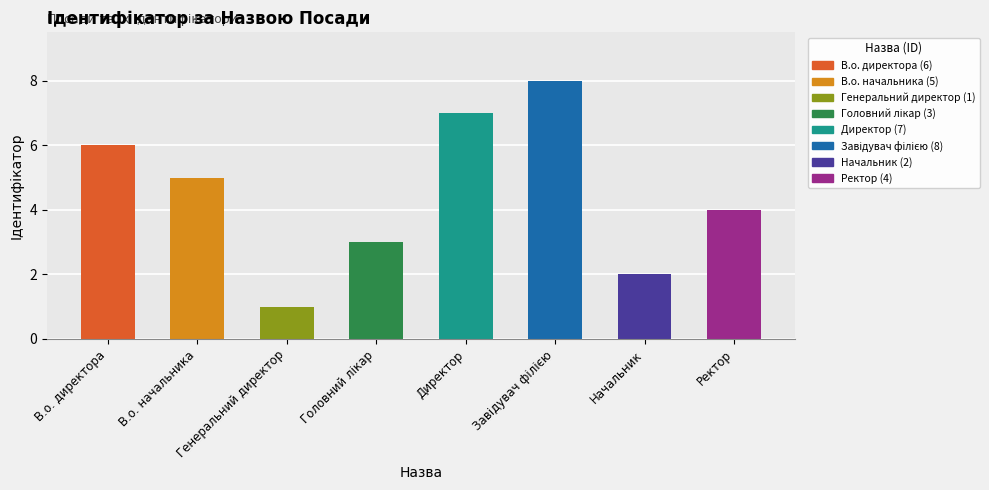

What is the difference between the second highest and minimum values?

6